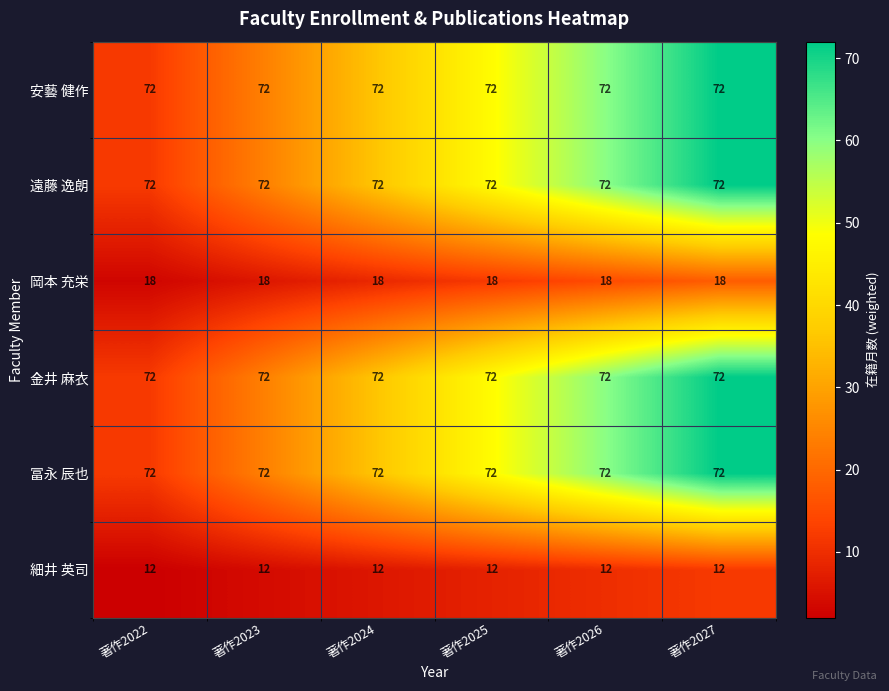

The 岡本 充栄 series shows 18 at 著作2027. True or false?

True